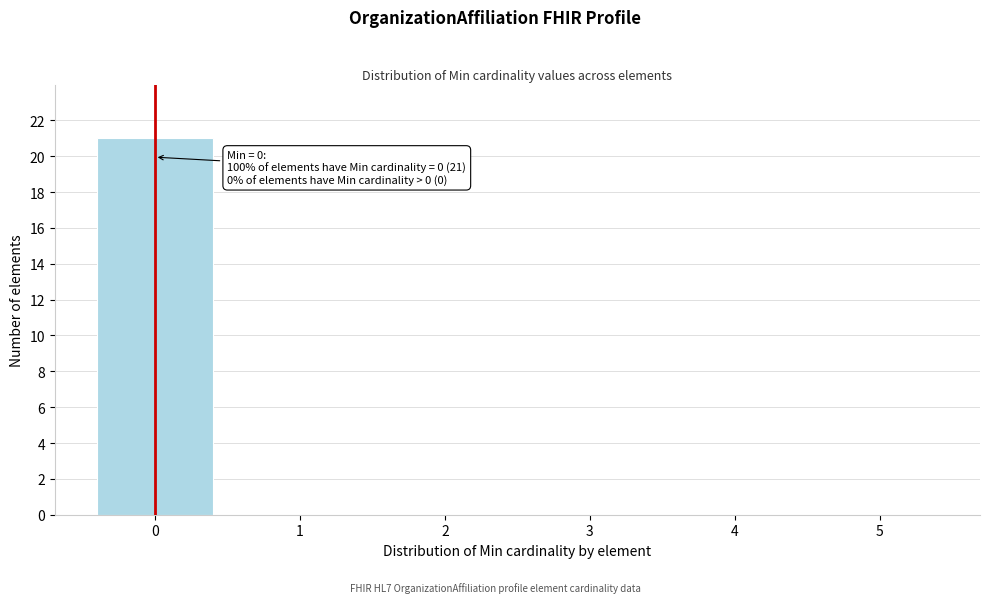

Over which range of the x-axis is the bar tallest?

-0.5 to 0.5